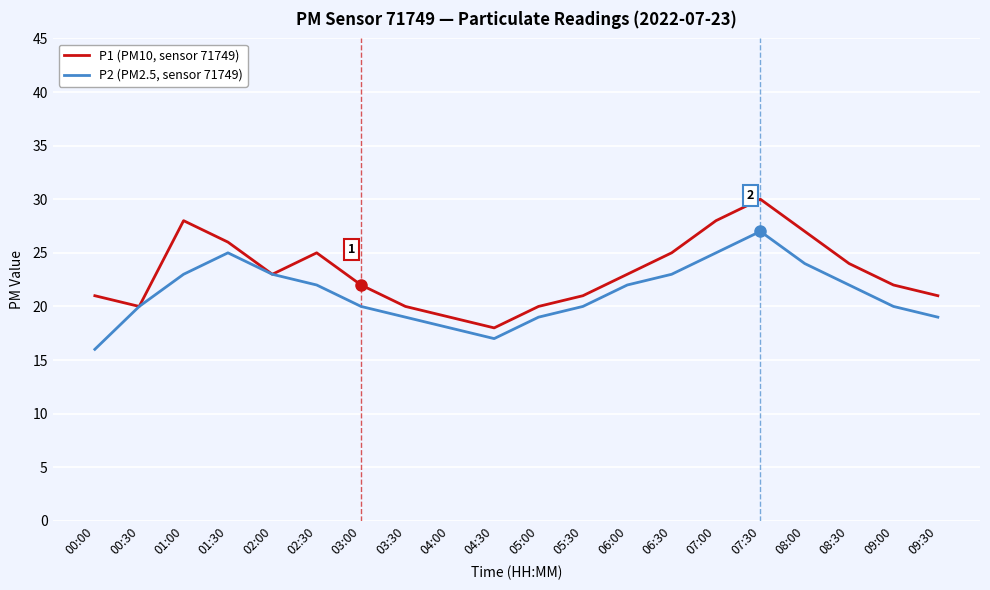

Which label corresponds to the largest value in the chart?

07:30